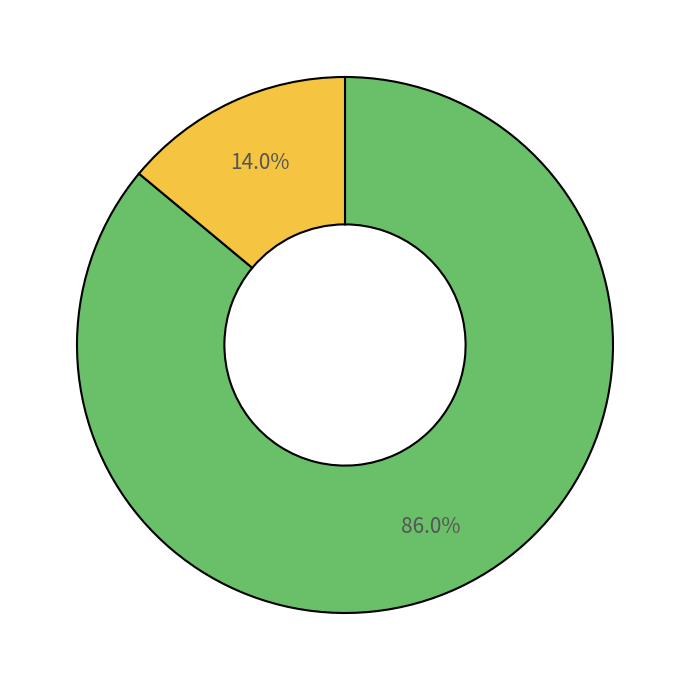

Does any single category account for the majority?

Yes